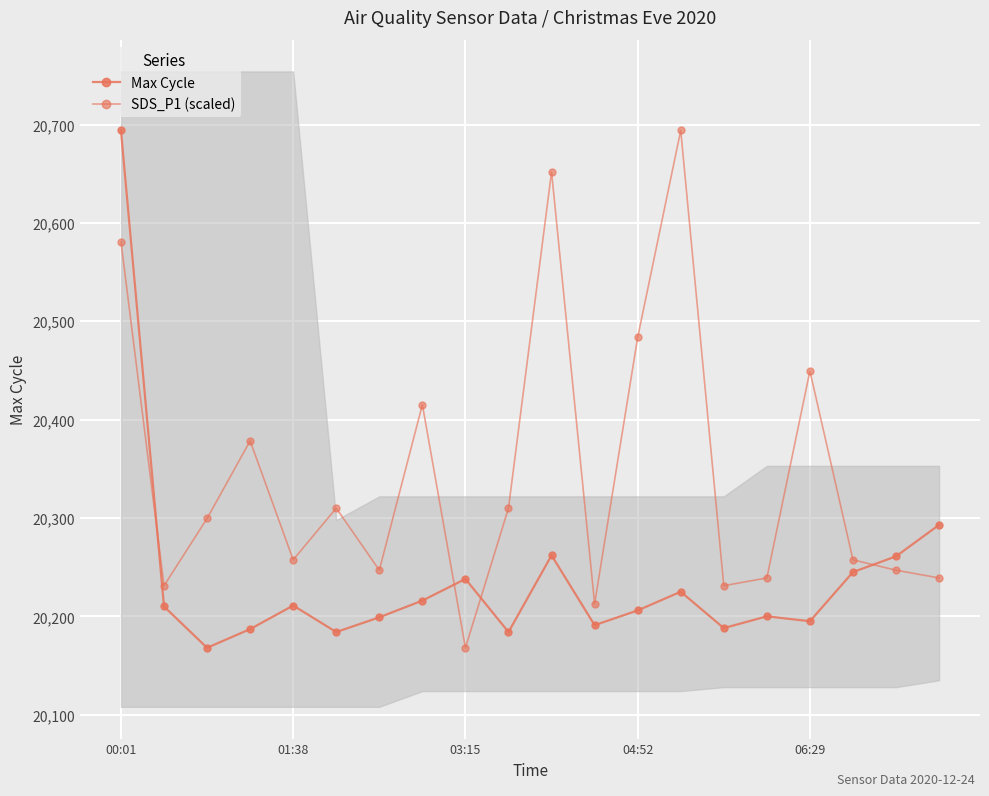

How many data points in Max Cycle are less than 20210?

10